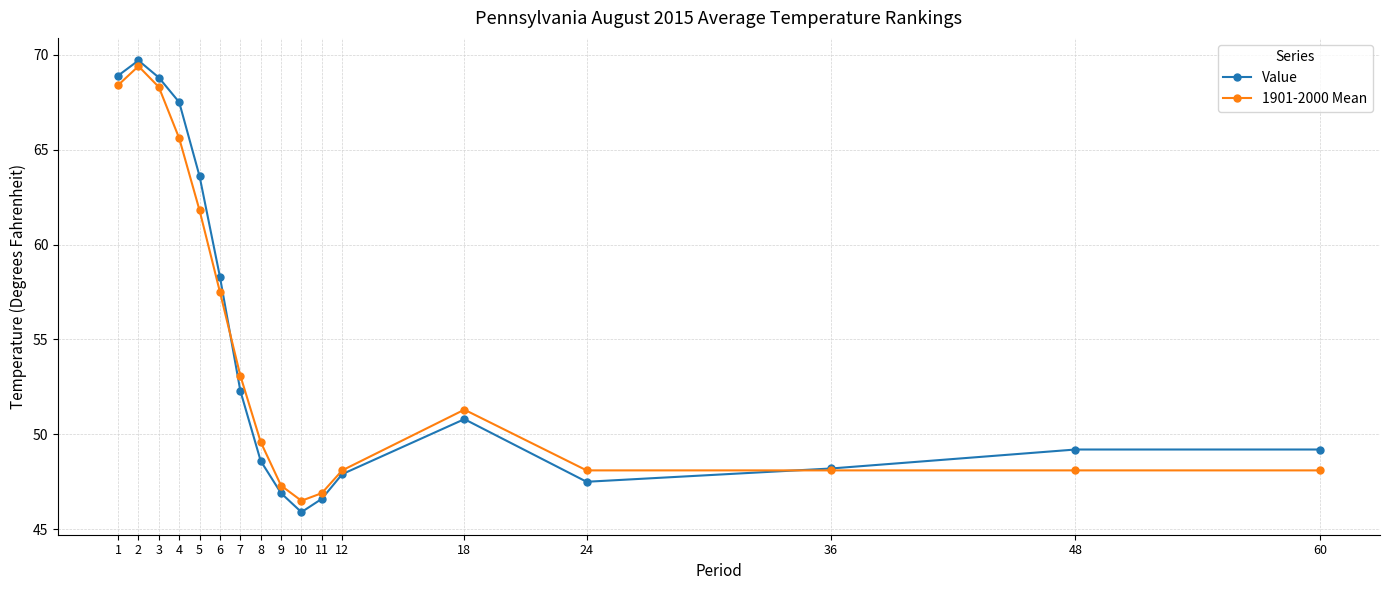

At which category does 1901-2000 Mean reach its first local valley?

10